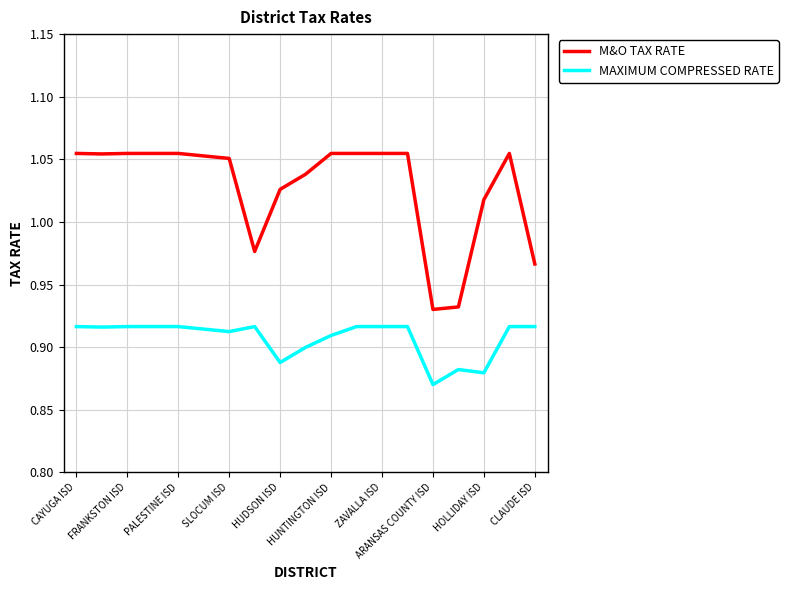

True or false: MAXIMUM COMPRESSED RATE and M&O TAX RATE intersect in this chart.

False